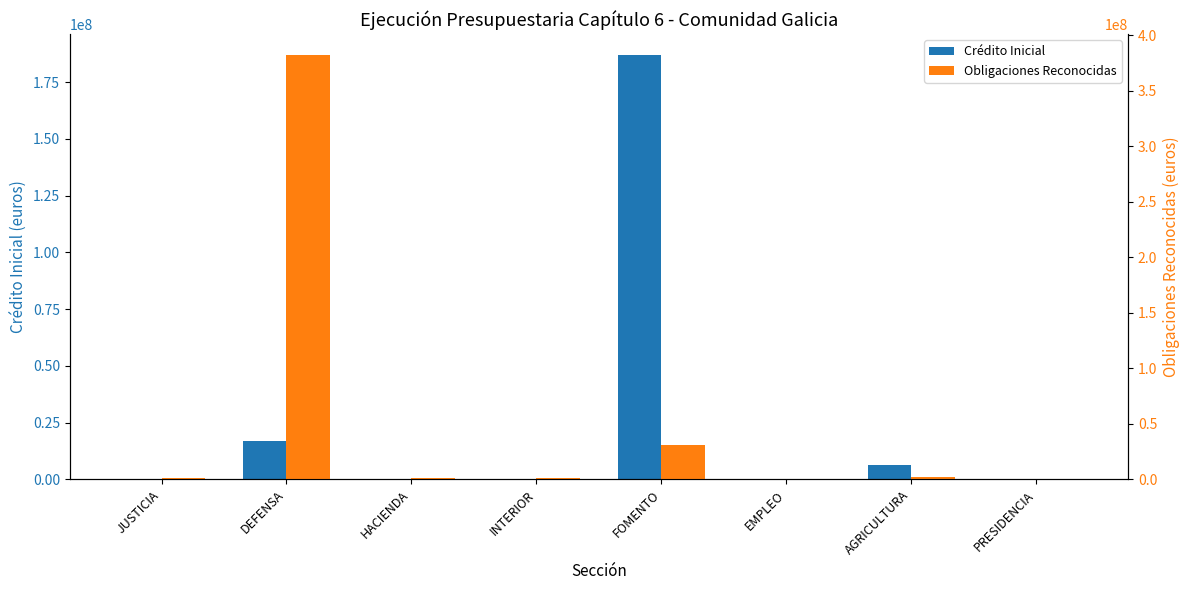

What is the sum of all Obligaciones Reconocidas values?

418614159.7